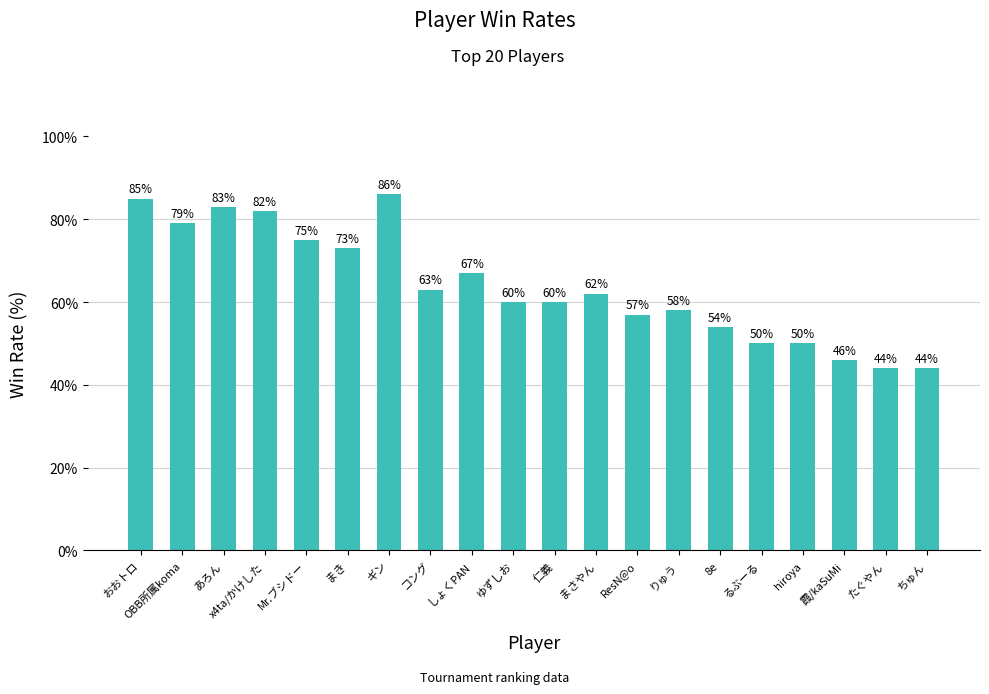

What is the ratio of the value at 仁義 to the value at OBB所属koma?

0.8